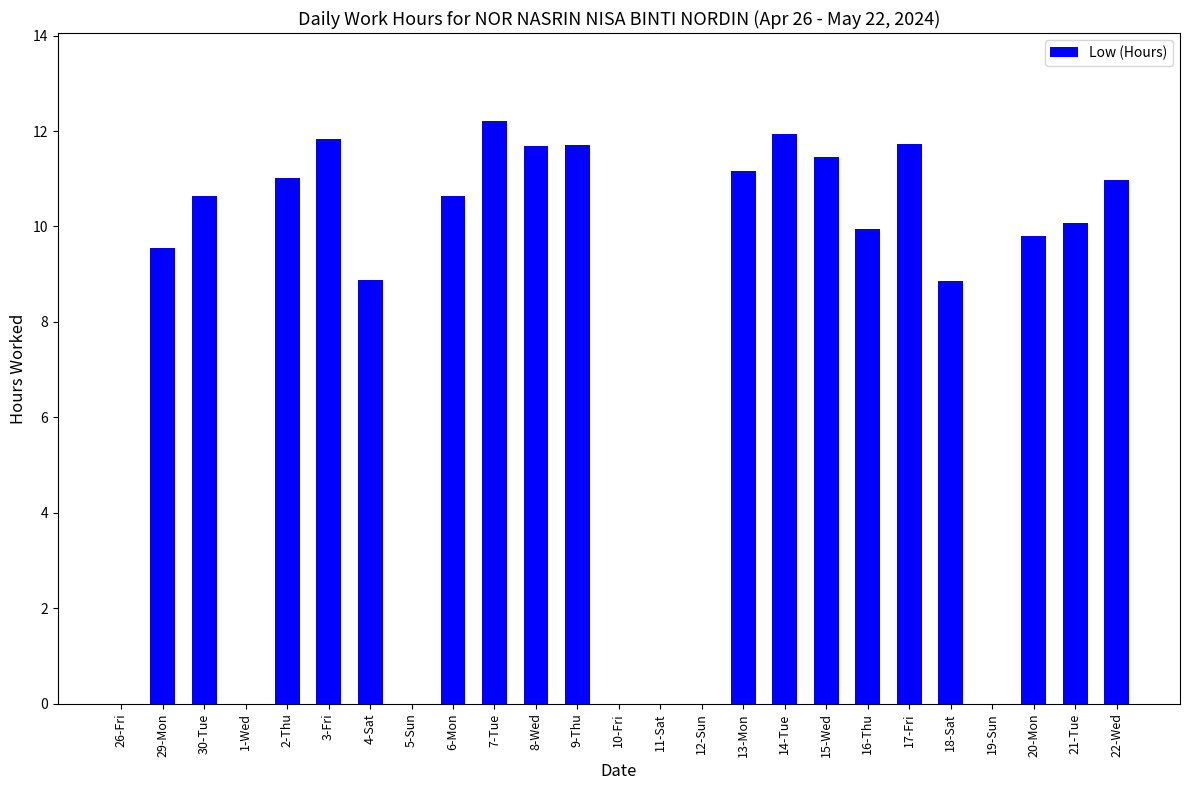

How many categories are shown in the chart?

25